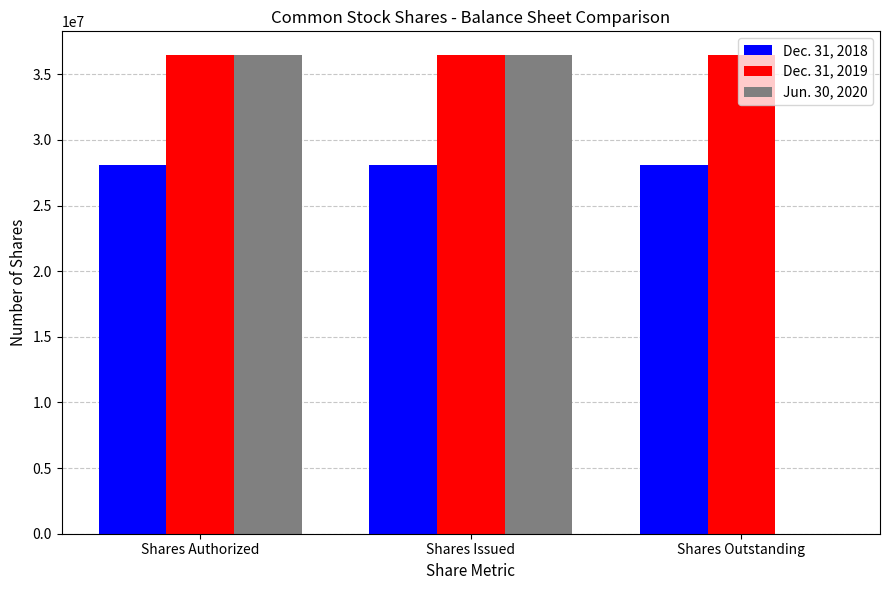

Is the value of Jun. 30, 2020 at Shares Outstanding greater than the value of Dec. 31, 2019 at Shares Authorized?

No